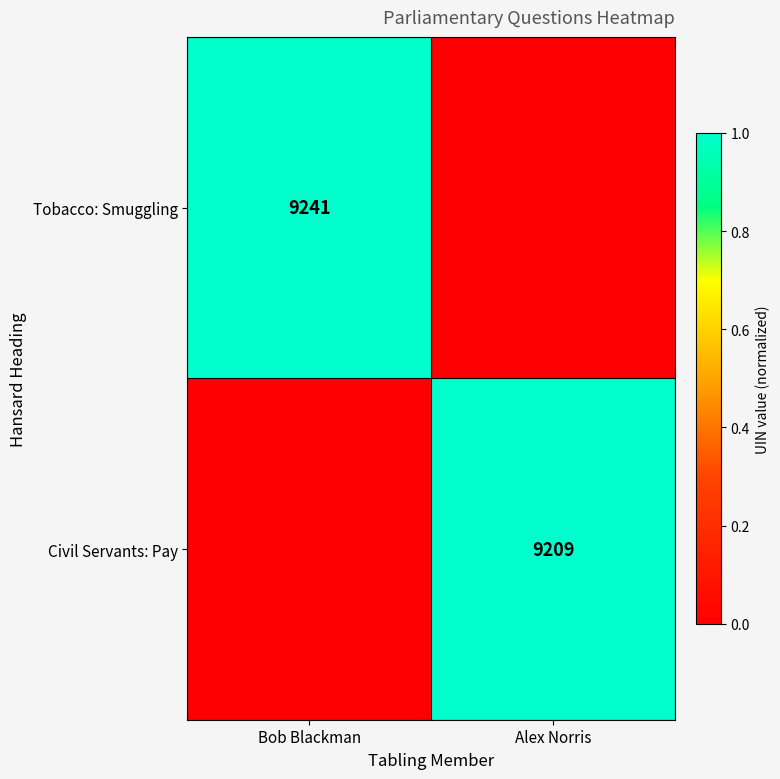

What is the spread (max minus min) of values at Bob Blackman?

1.0